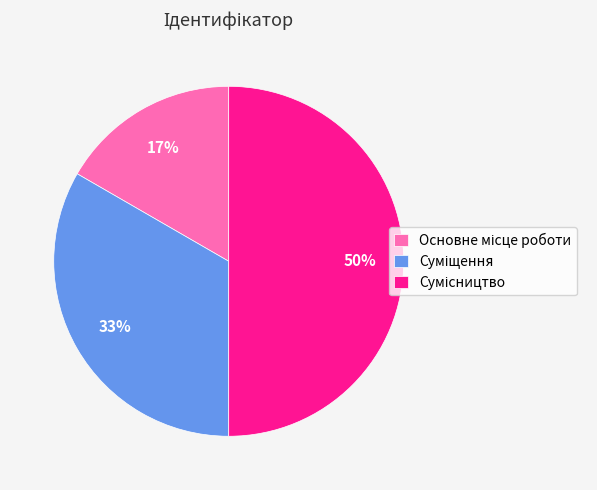

To the nearest percent, what is the average slice percentage?

33%